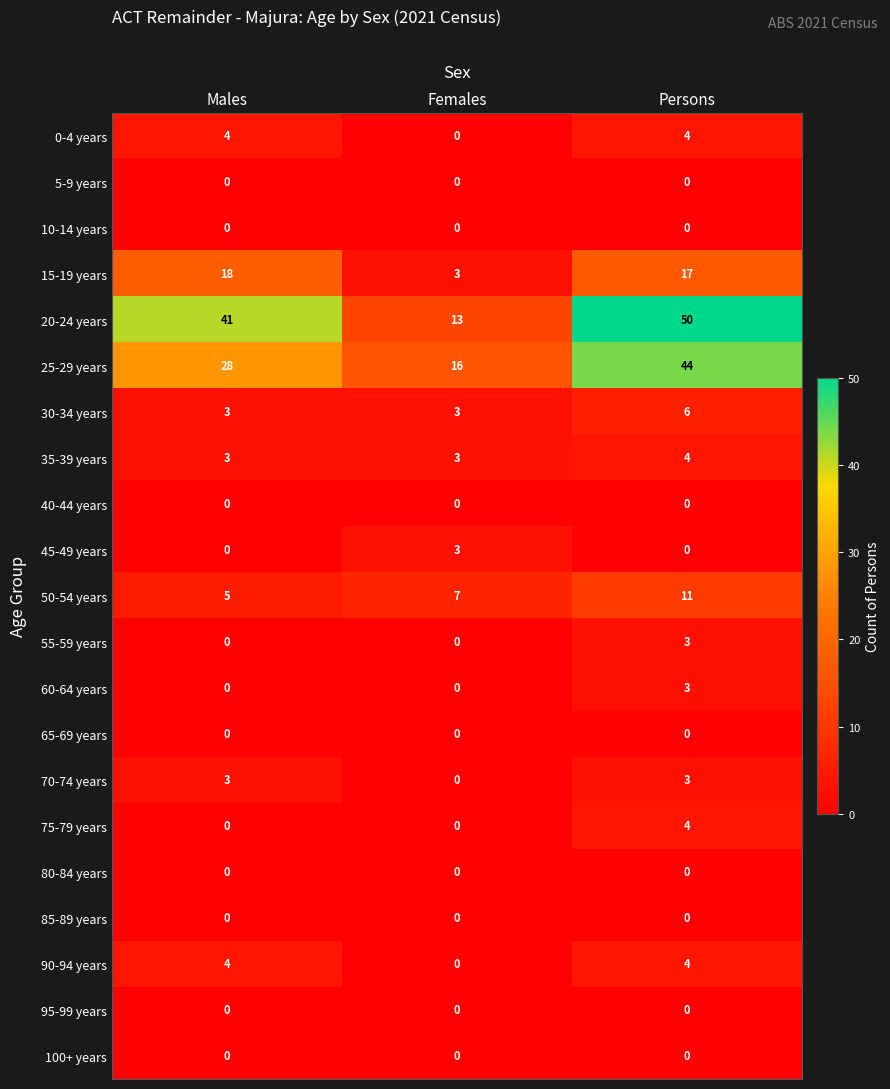

What is the spread (max minus min) of values at Females?

16